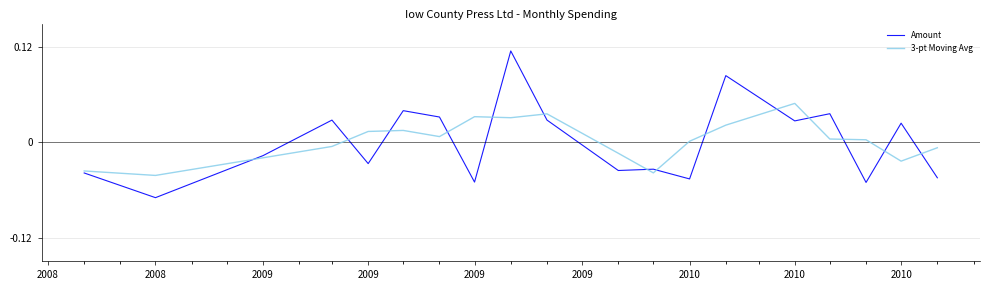

Which series has the widest spread of values?

Amount